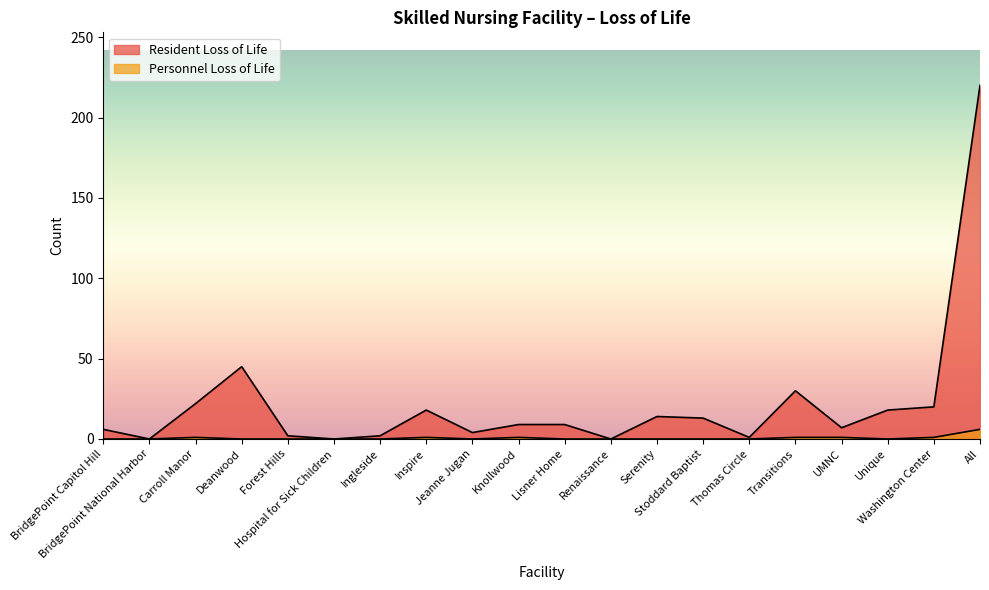

Reading left to right, extract all data points from this chart.

Resident Loss of Life: BridgePoint Capitol Hill=6	BridgePoint National Harbor=0	Carroll Manor=22	Deanwood=45	Forest Hills=2	Hospital for Sick Children=0	Ingleside=2	Inspire=18	Jeanne Jugan=4	Knollwood=9	Lisner Home=9	Renaissance=0	Serenity=14	Stoddard Baptist=13	Thomas Circle=1	Transitions=30	UMNC=7	Unique=18	Washington Center=20	All=220
Personnel Loss of Life: BridgePoint Capitol Hill=0	BridgePoint National Harbor=0	Carroll Manor=1	Deanwood=0	Forest Hills=0	Hospital for Sick Children=0	Ingleside=0	Inspire=1	Jeanne Jugan=0	Knollwood=1	Lisner Home=0	Renaissance=0	Serenity=0	Stoddard Baptist=0	Thomas Circle=0	Transitions=1	UMNC=1	Unique=0	Washington Center=1	All=6